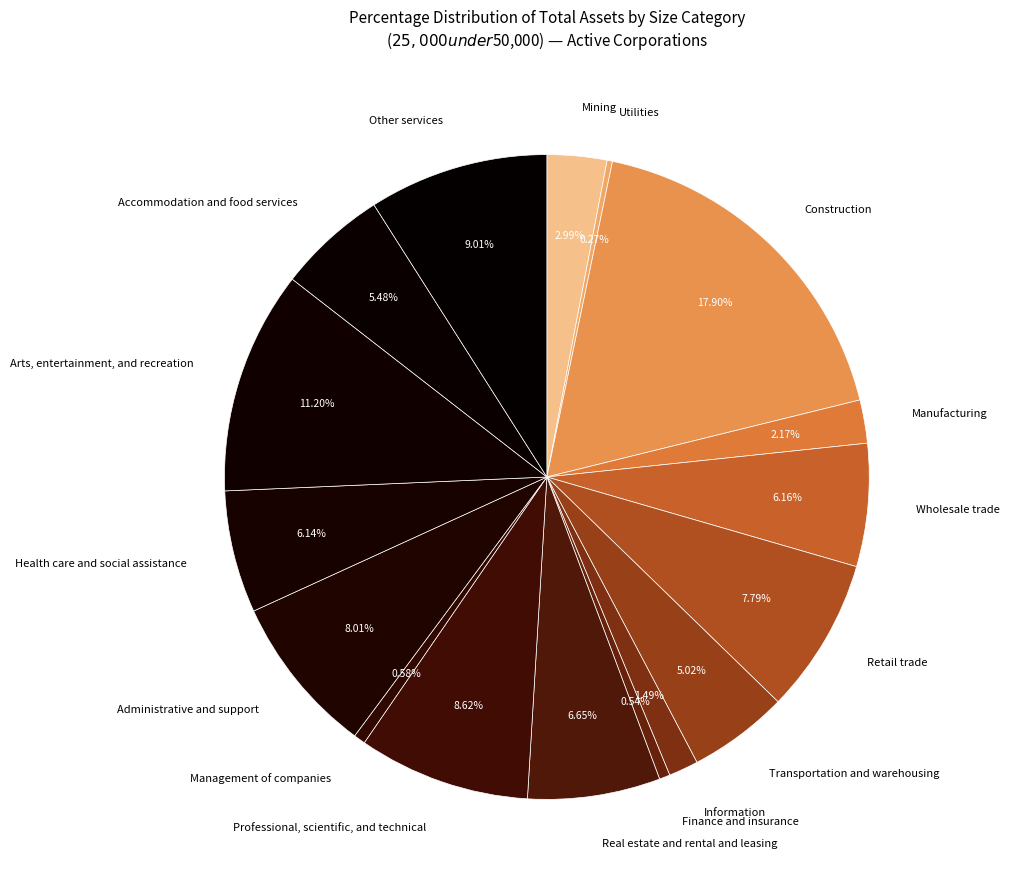

Which category has the biggest portion of the pie?

Construction